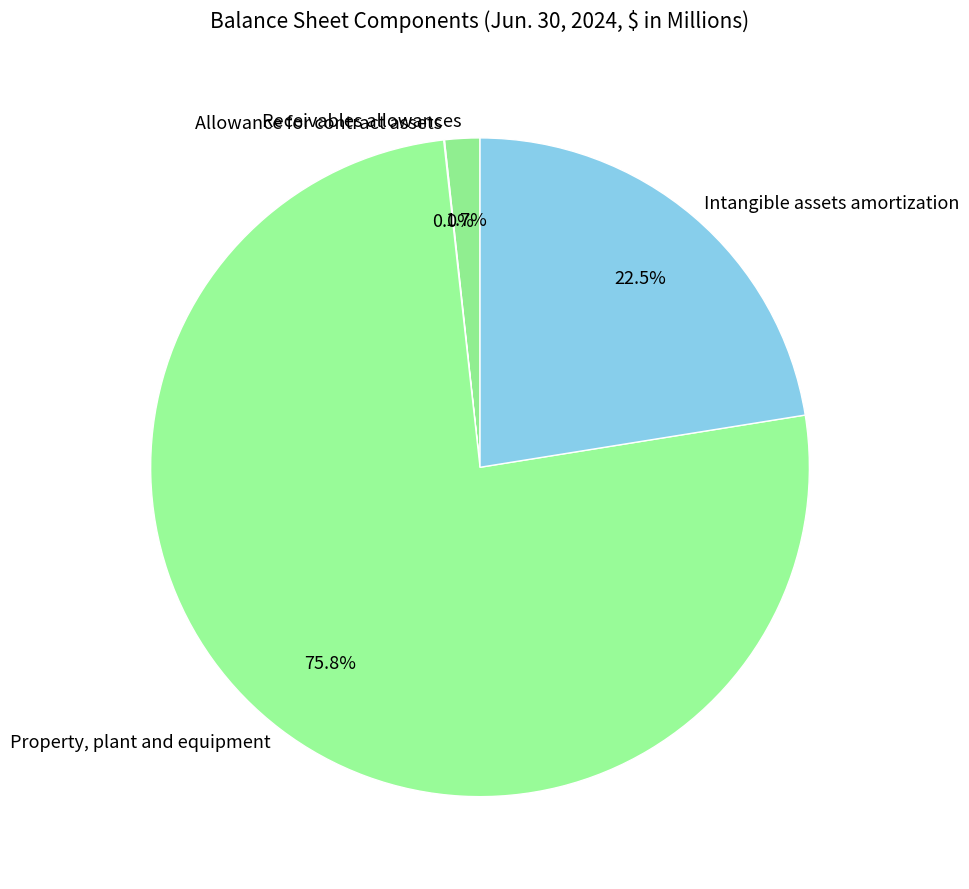

What portion of the pie excludes Property, plant and equipment?

24.2%